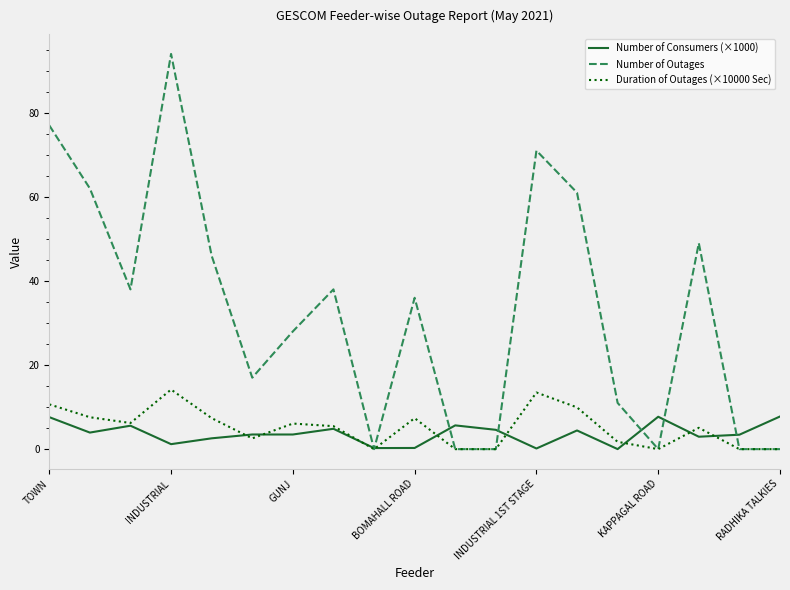

What are all the series names shown in the legend?

Number of Consumers (×1000), Number of Outages, Duration of Outages (×10000 Sec)